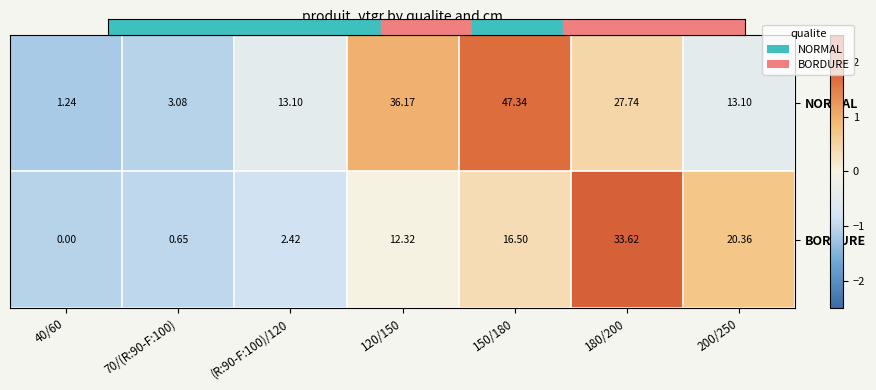

At 40/60, list the series in order from largest to smallest.

NORMAL, BORDURE